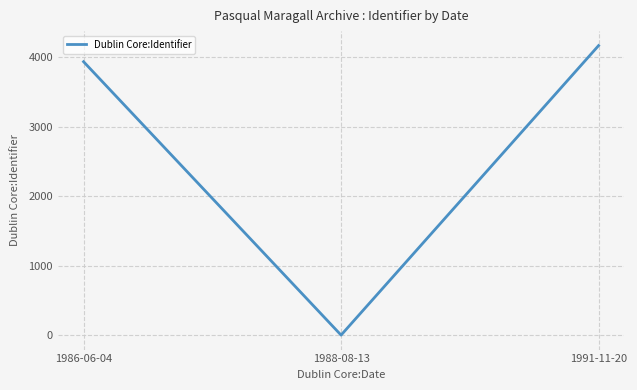

How many lines are shown in the chart?

1